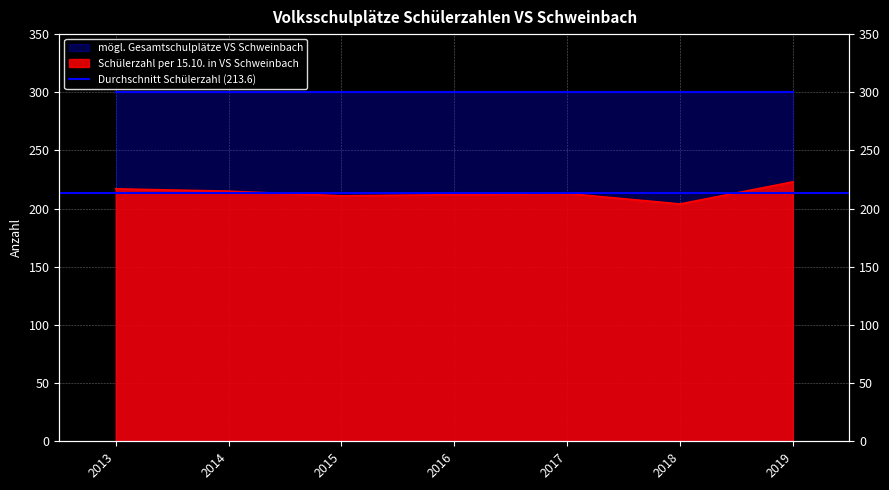

At which category does the data reach its first local valley?

2015